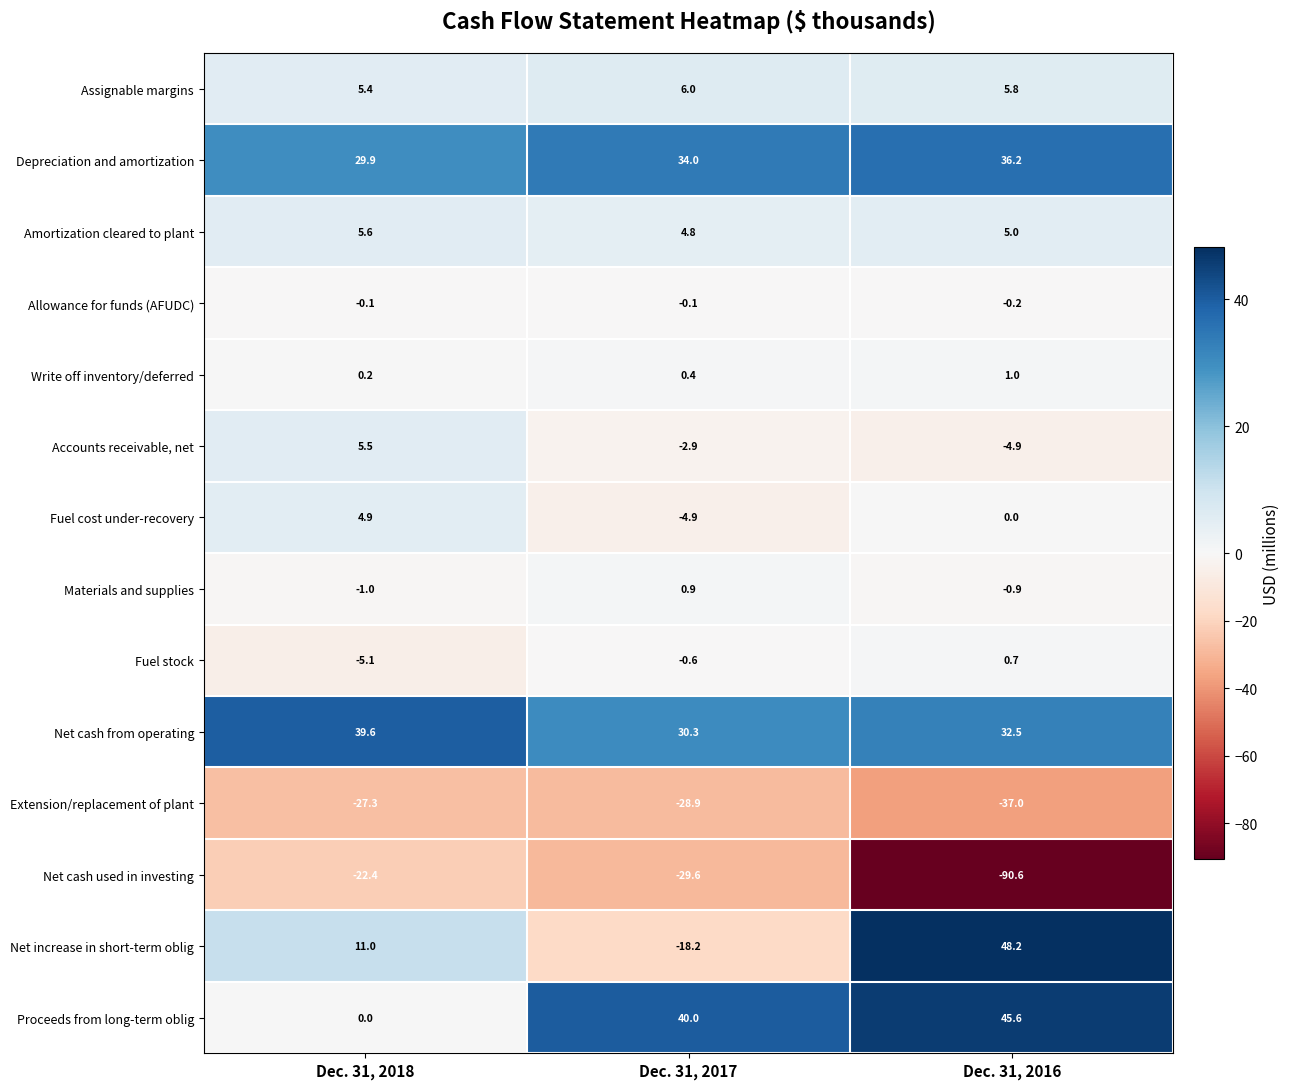

At which label is Write off inventory/deferred closest to 0?

Dec. 31, 2018